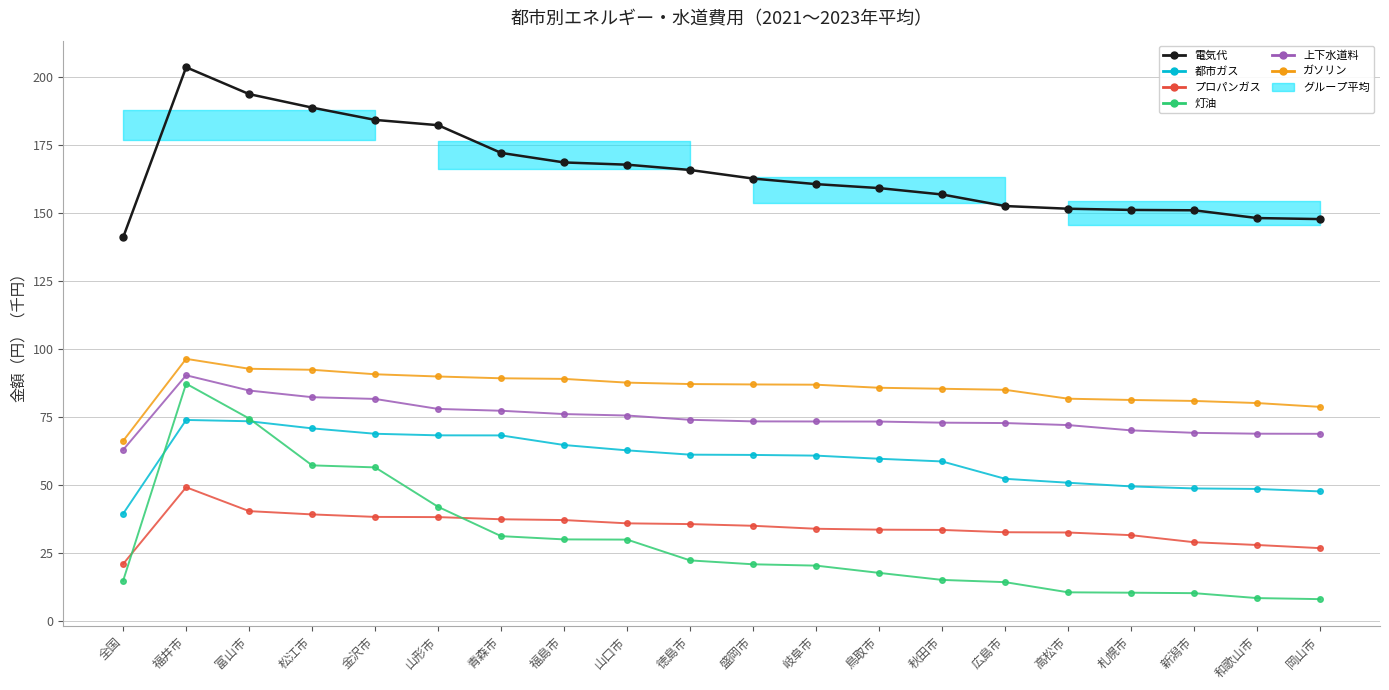

Read the ガソリン value at 福島市.

89.0